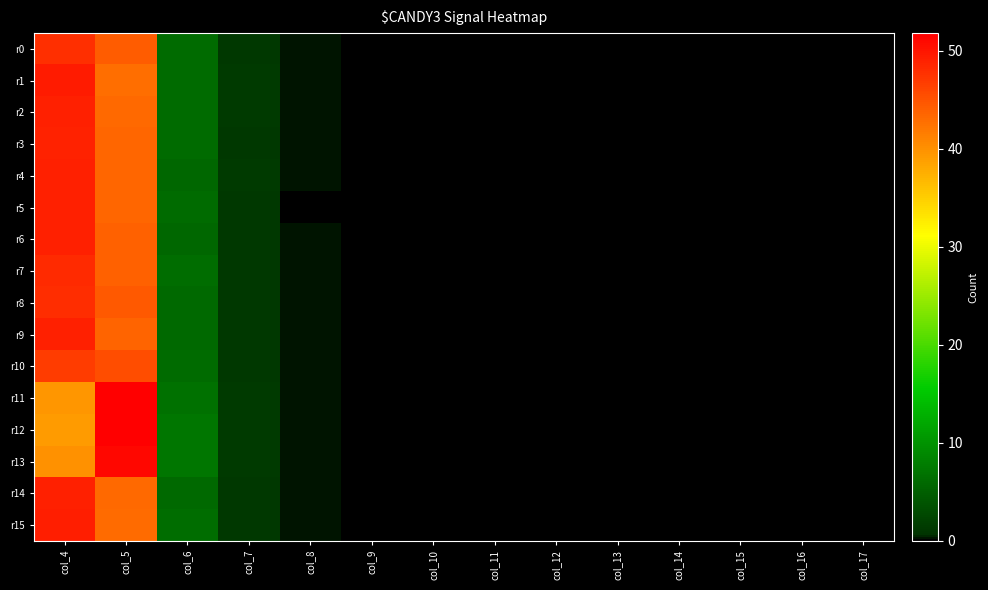

At how many categories does at least one series exceed 44?

2